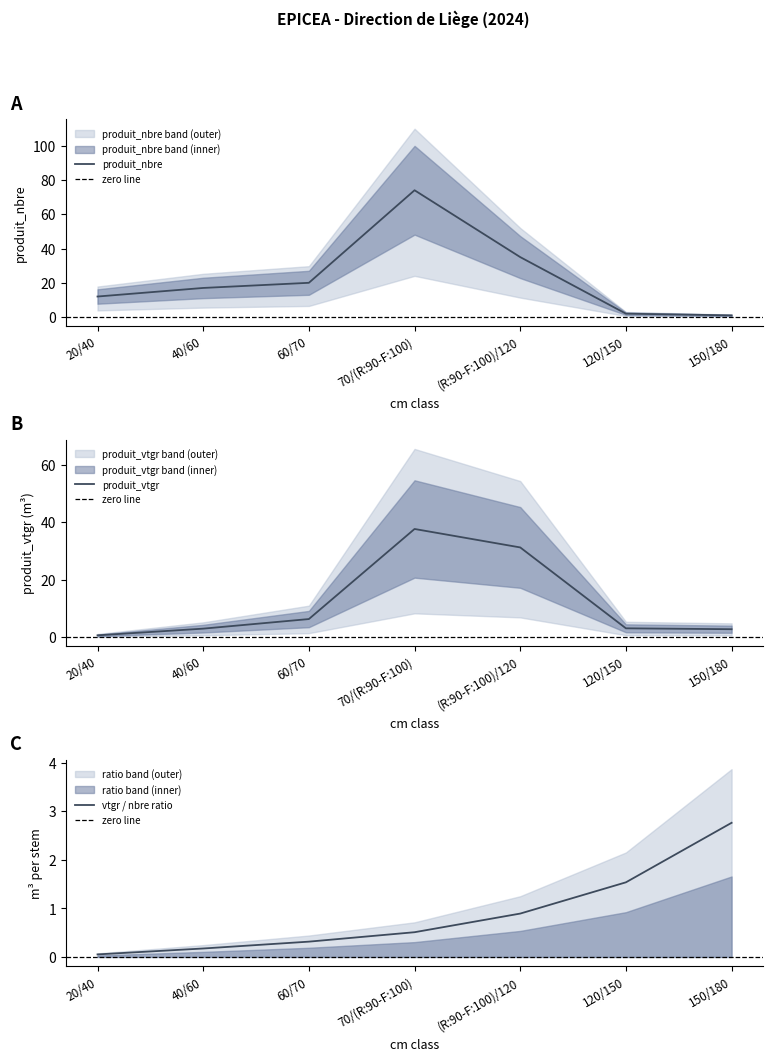

Which series has the widest spread of values?

produit_nbre